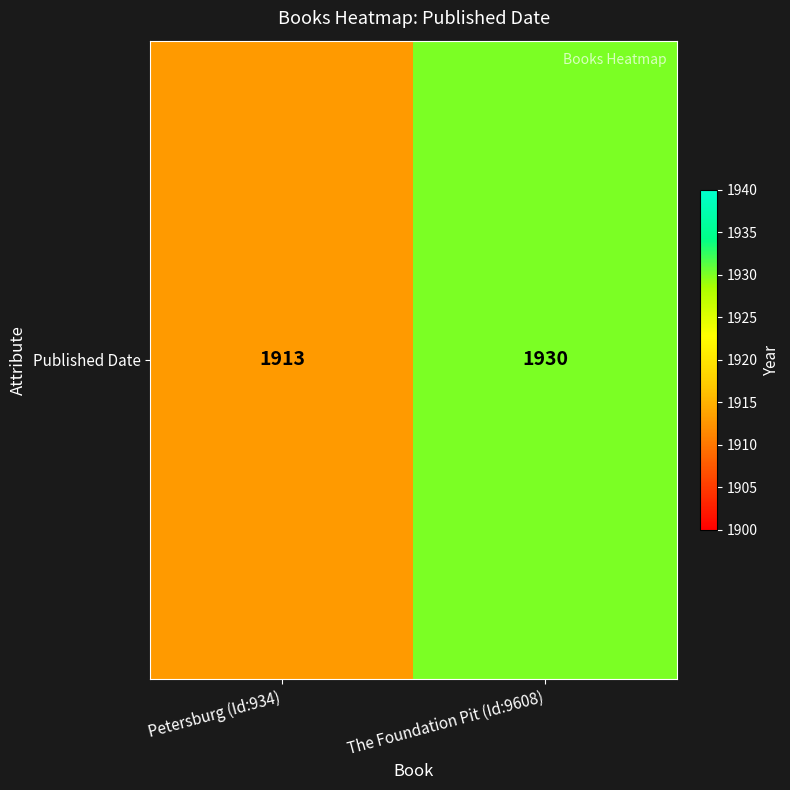

True or false: the data shows 1913 at Petersburg (Id:934).

True